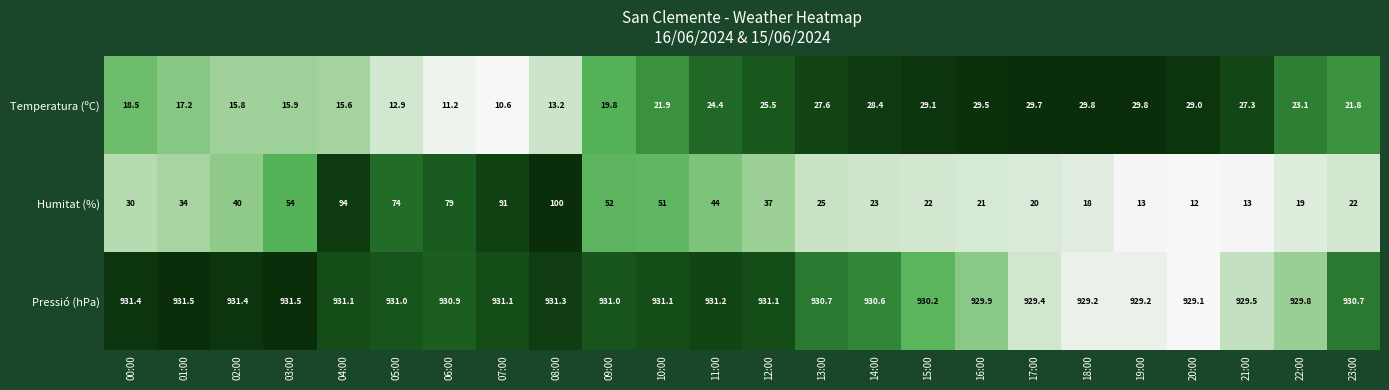

Is it true that Temperatura (ºC) equals 29.7 at 17:00?

True